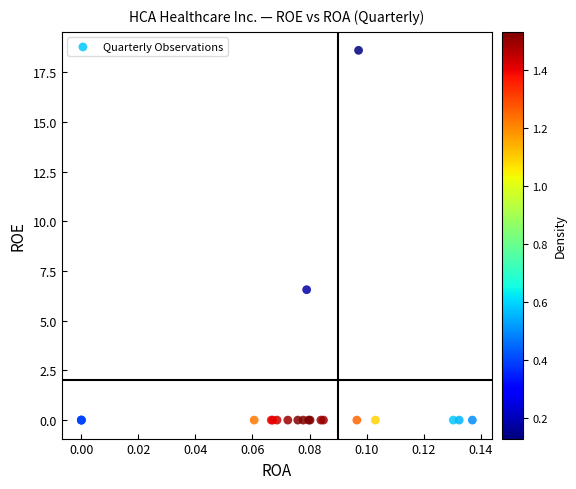

What Y value in the scatter plot is closest to 9?

6.6